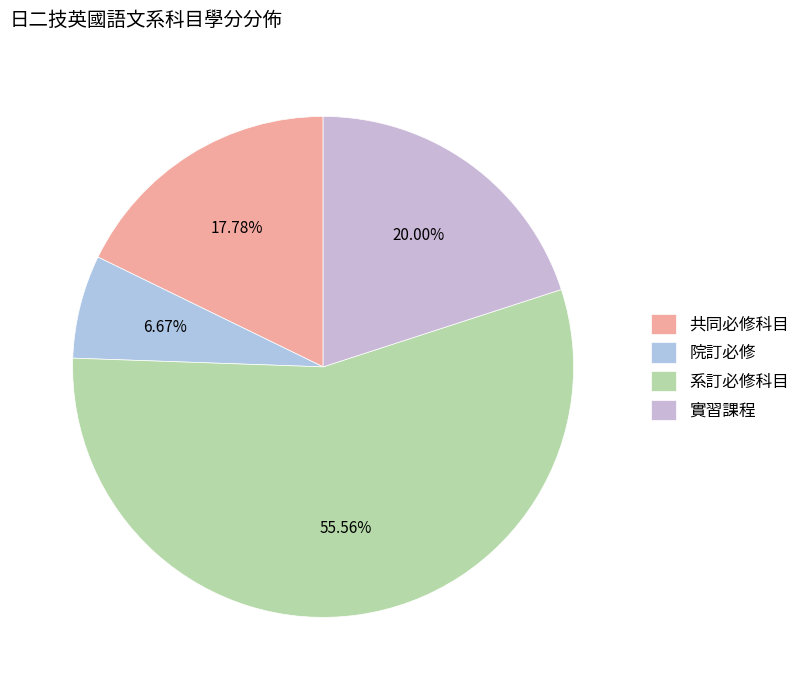

True or false: 實習課程 accounts for 20% of the total.

True